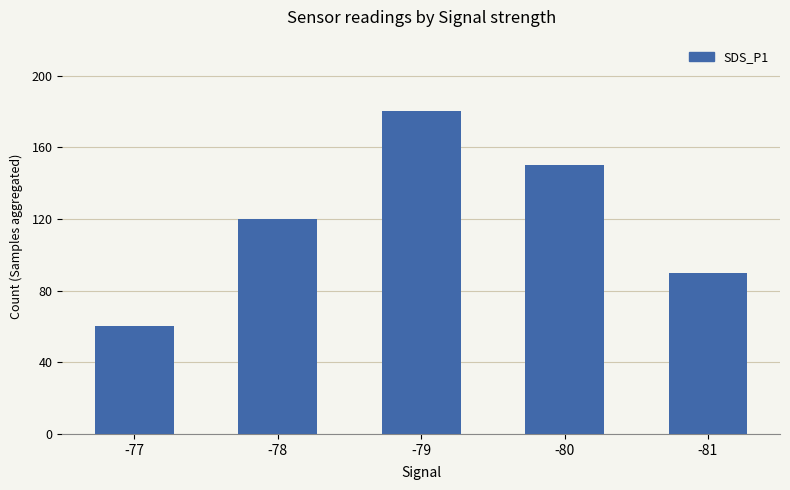

What is the ratio of the value at -77 to the value at -81?

0.7